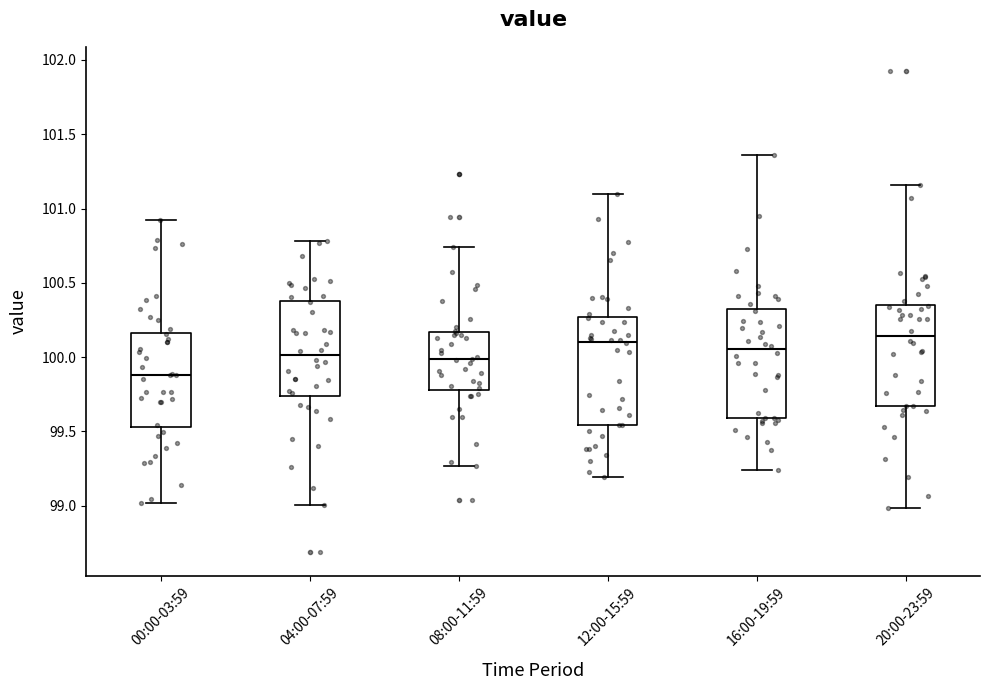

Where does the lower whisker of the box for 04:00-07:59 end on the y-axis? The values are not printed on the chart, so give them approximately, as read against the axis.

99.00